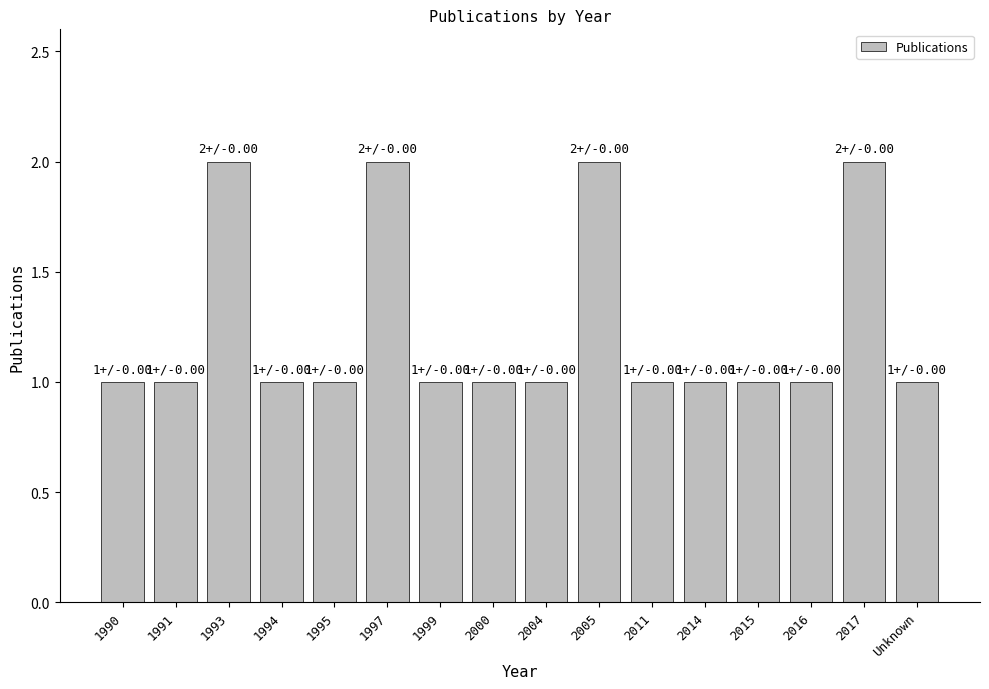

Between 1997 and Unknown, which is larger?

1997